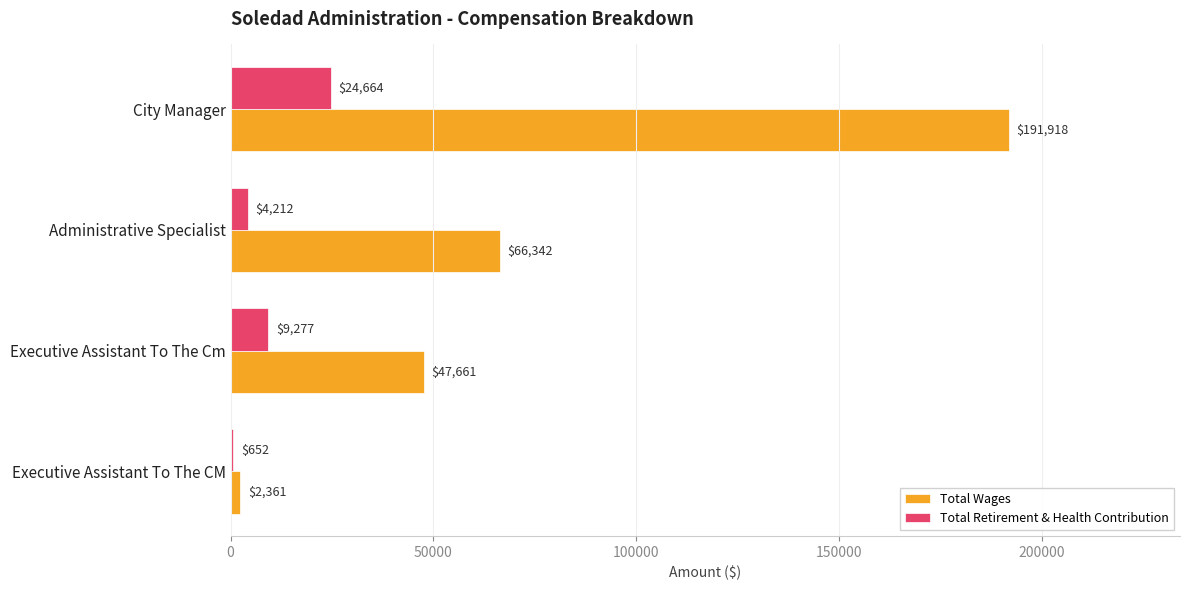

True or false: Total Wages has a value of 24706 at Executive Assistant To The Cm.

False